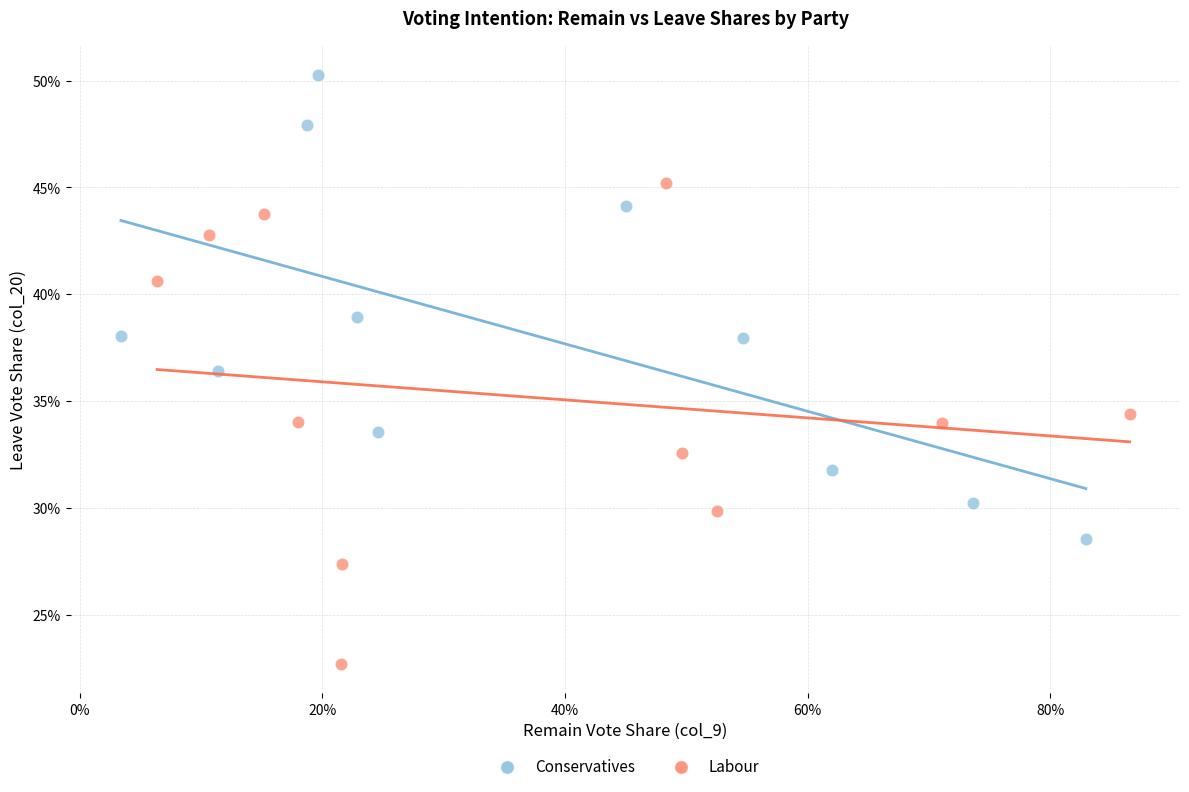

Which series reaches the maximum Y coordinate?

Conservatives